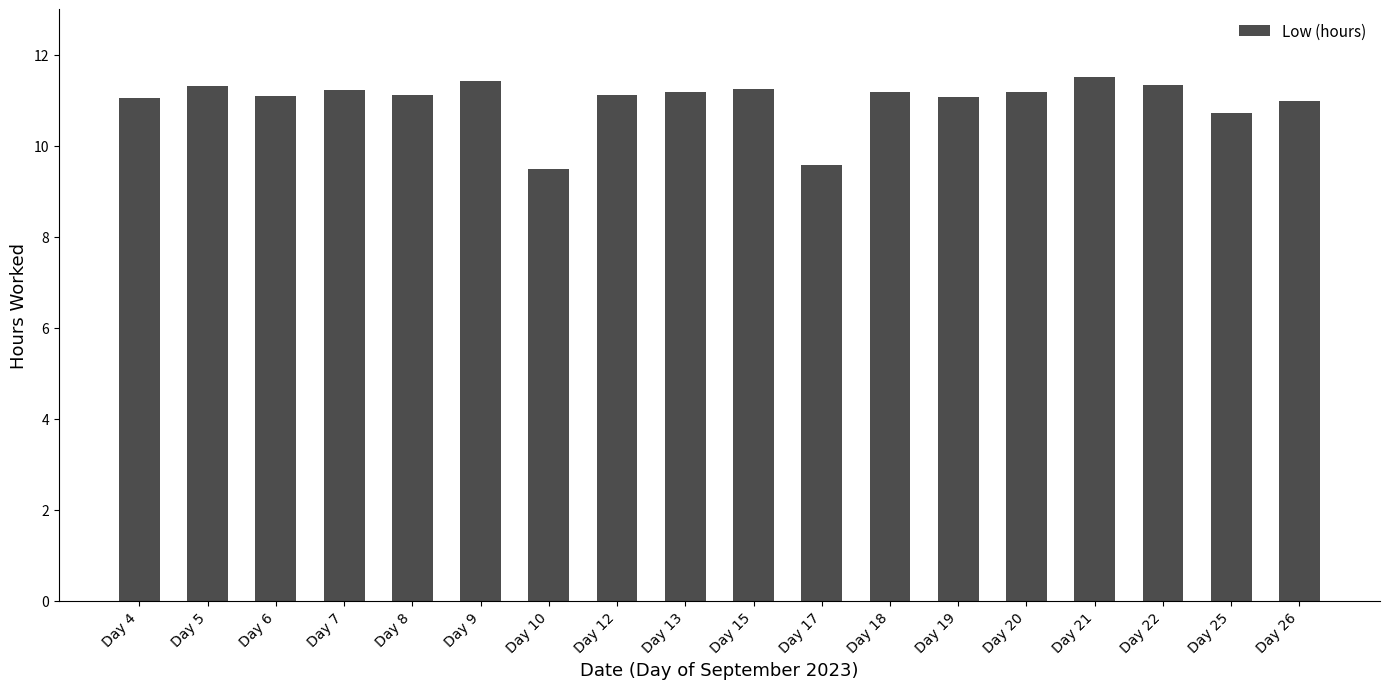

What is the sum of all values?

197.7